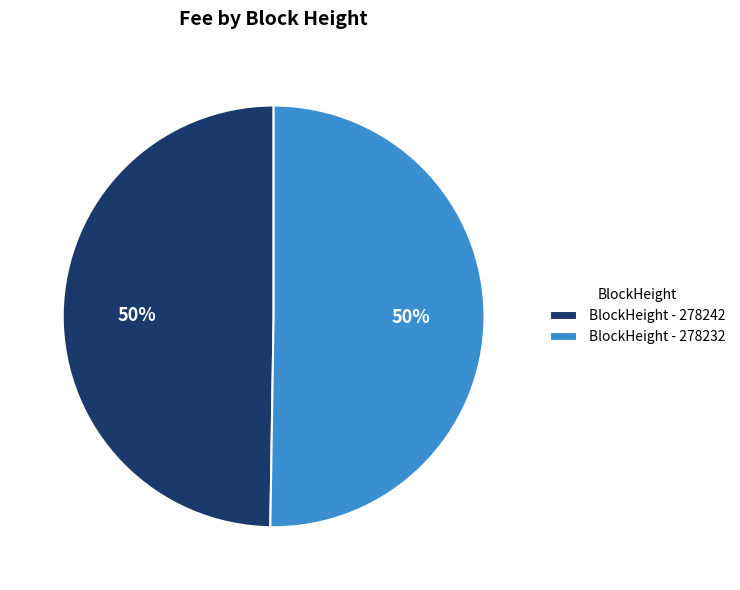

True or false: BlockHeight - 278232 accounts for 50% of the total.

True